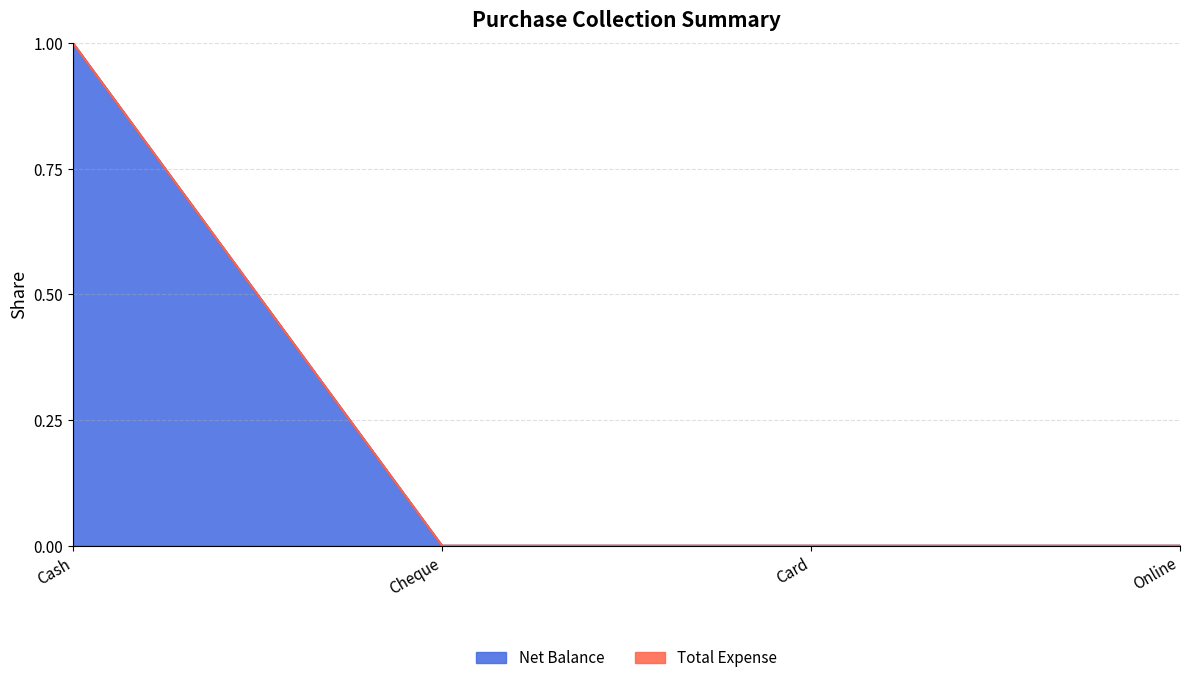

Does the chart have visible grid lines?

Yes